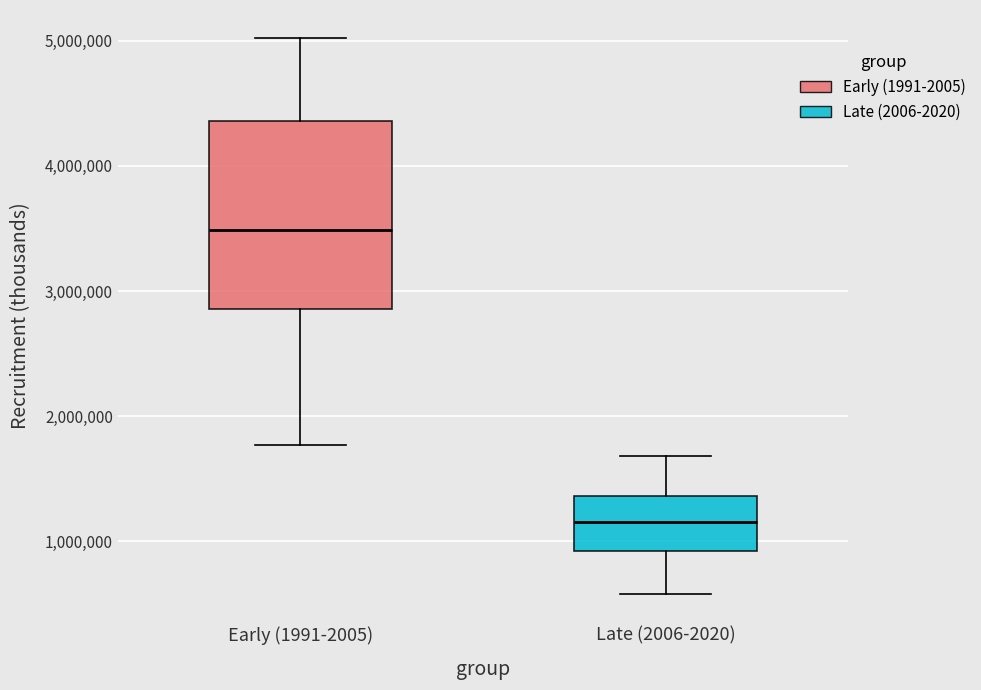

Where is the upper edge of the box for Late (2006-2020) on the y-axis? The values are not printed on the chart, so give them approximately, as read against the axis.

1400000